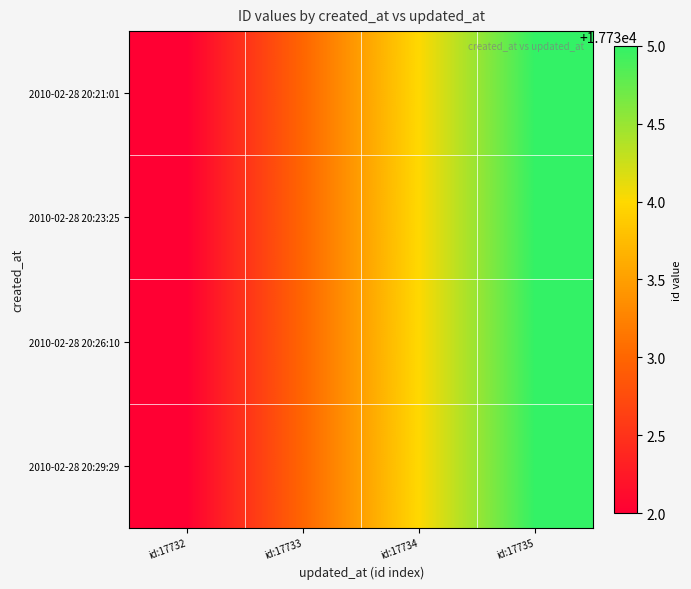

At which category is the sum across all series the highest?

id:17735